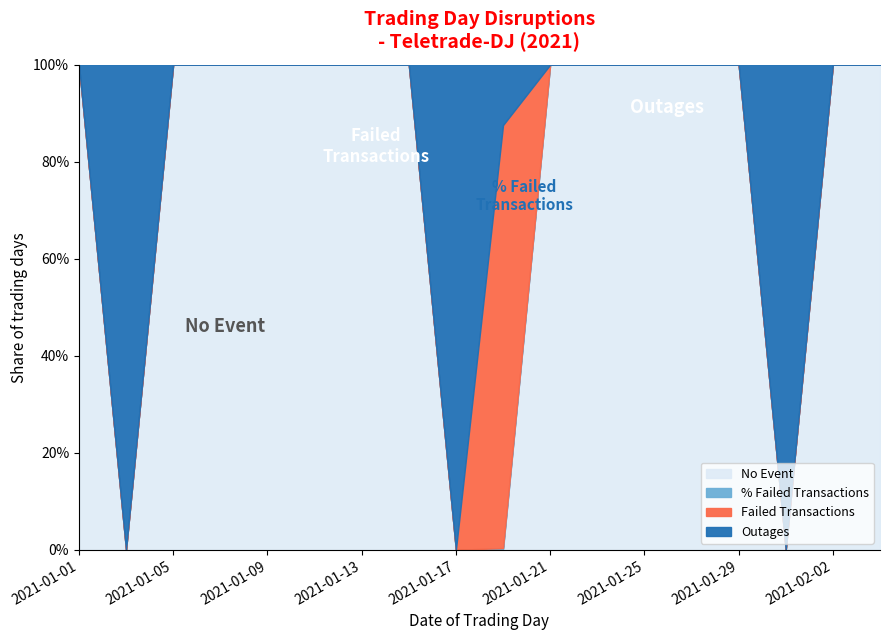

What is the sum of all Outages values?

4.0